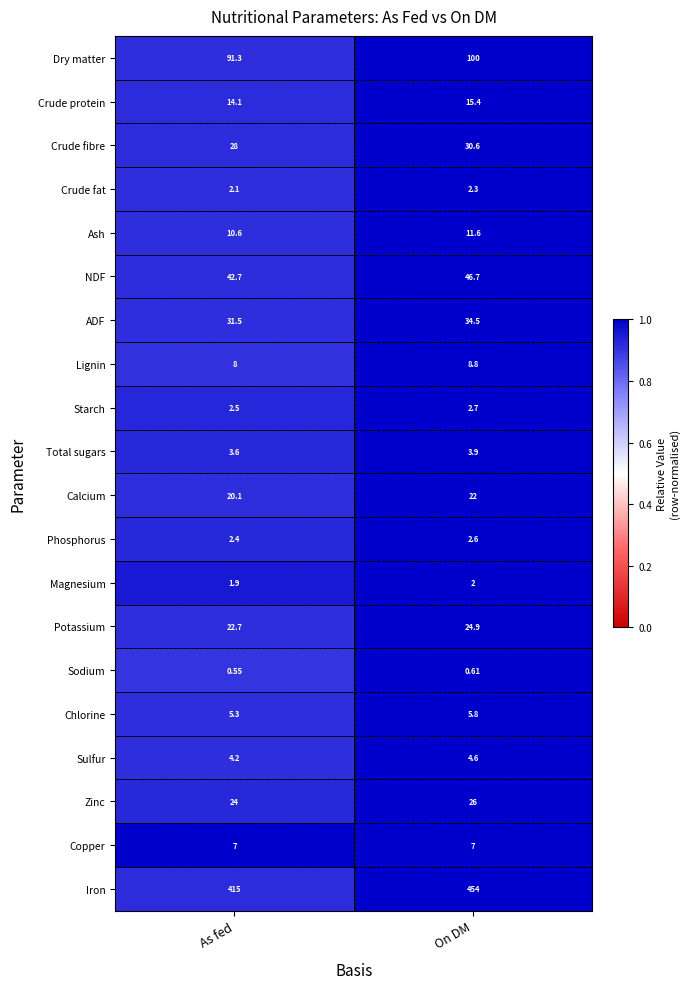

Rank the series at As fed from lowest to highest value.

Sodium, Magnesium, Crude fat, Phosphorus, Starch, Total sugars, Sulfur, Chlorine, Copper, Lignin, Ash, Crude protein, Calcium, Potassium, Zinc, Crude fibre, ADF, NDF, Dry matter, Iron